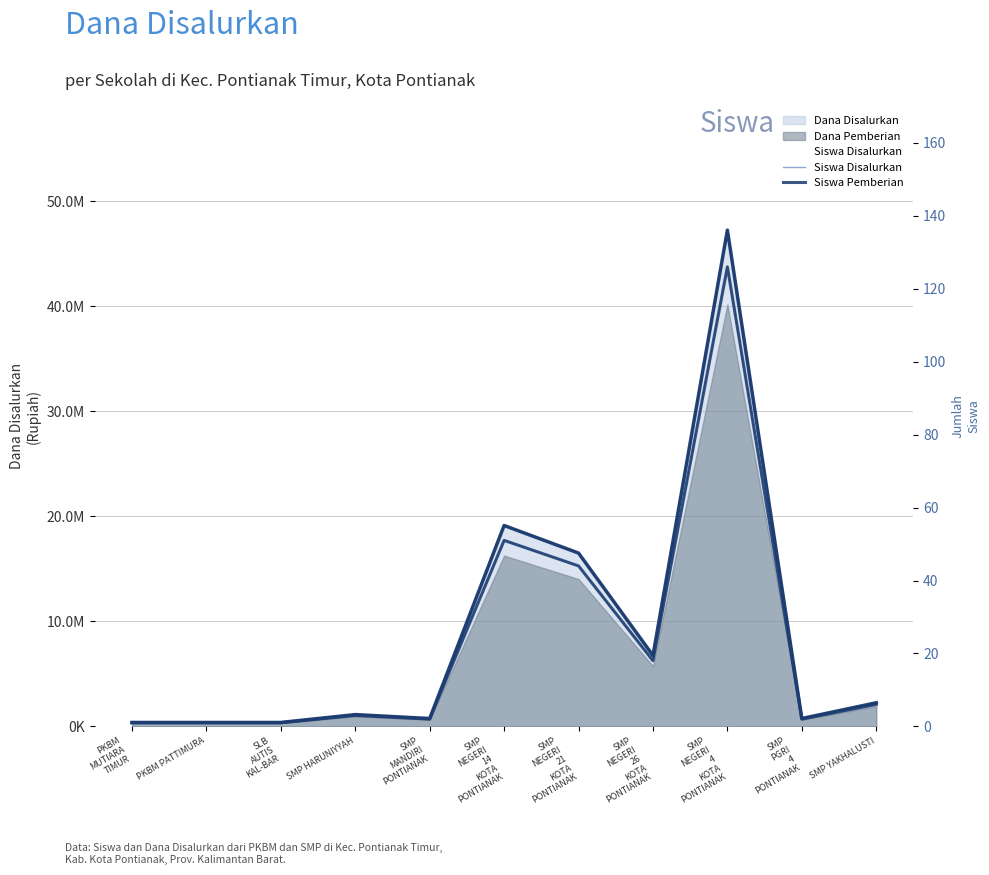

What position from the right is SMP YAKHALUSTI?

1